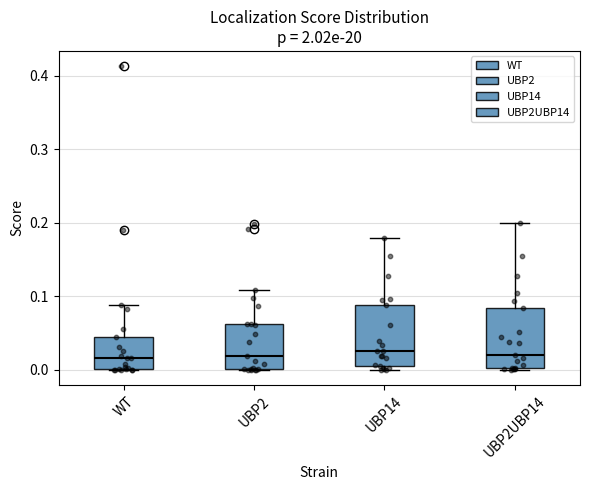

Reading left to right, read every box against the y-axis: the position of its median line, the range the box covers, and the ends of its whiskers. The values are not printed on the chart, so give them approximately, as read against the axis.

WT: median 0.02, box 0.00 to 0.04, whiskers 0.00 to 0.09
UBP2: median 0.02, box 0.00 to 0.06, whiskers 0.00 to 0.11
UBP14: median 0.03, box 0.00 to 0.09, whiskers 0.00 (just below the box's lower edge) to 0.18
UBP2UBP14: median 0.02, box 0.00 to 0.08, whiskers 0.00 to 0.20